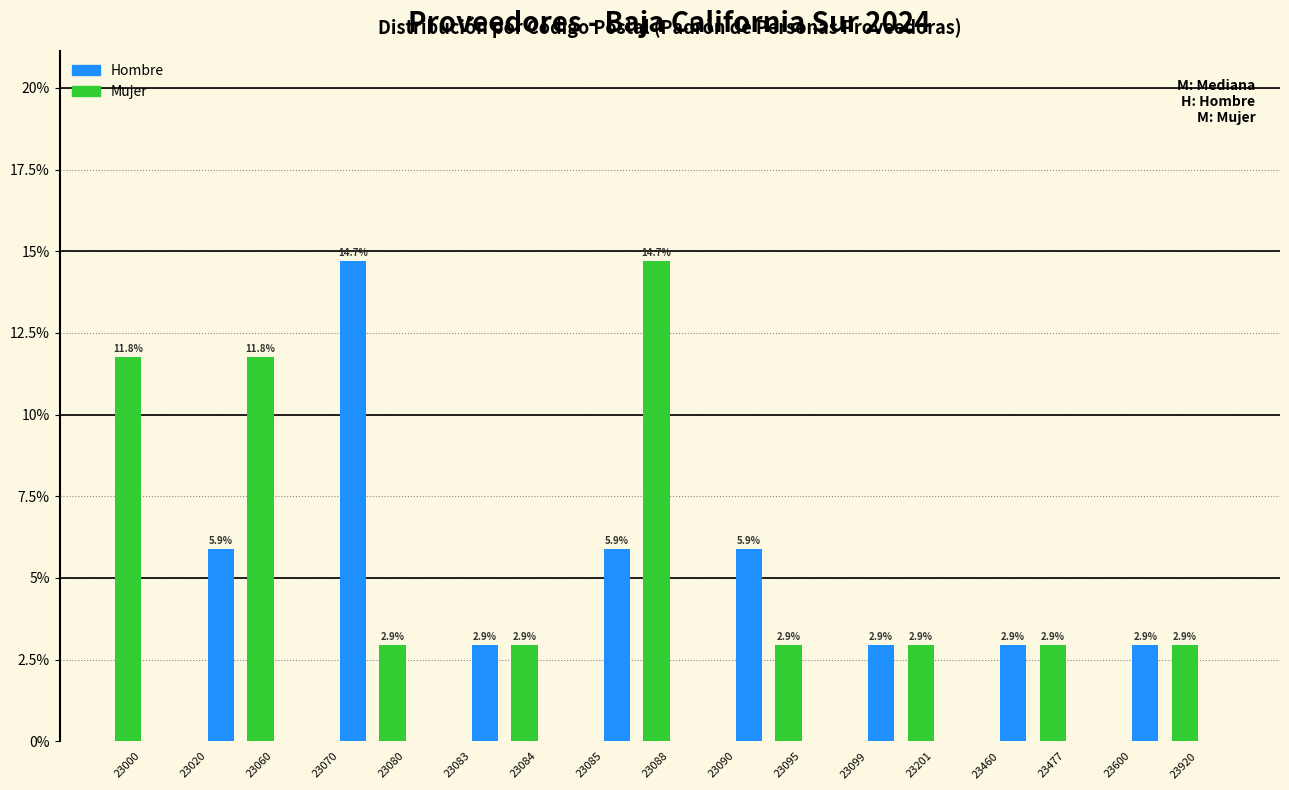

Reading left to right, what are all the values shown in this chart?

Hombre: 23000=0.0	23020=5.9	23060=0.0	23070=14.7	23080=0.0	23083=2.9	23084=0.0	23085=5.9	23088=0.0	23090=5.9	23095=0.0	23099=2.9	23201=0.0	23460=2.9	23477=0.0	23600=2.9	23920=0.0
Mujer: 23000=11.8	23020=0.0	23060=11.8	23070=0.0	23080=2.9	23083=0.0	23084=2.9	23085=0.0	23088=14.7	23090=0.0	23095=2.9	23099=0.0	23201=2.9	23460=0.0	23477=2.9	23600=0.0	23920=2.9